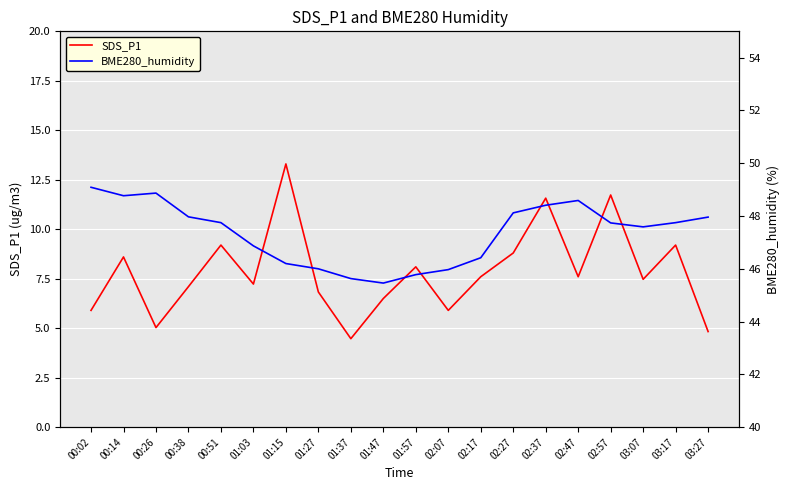

At which category does the chart reach its peak across all series?

00:02